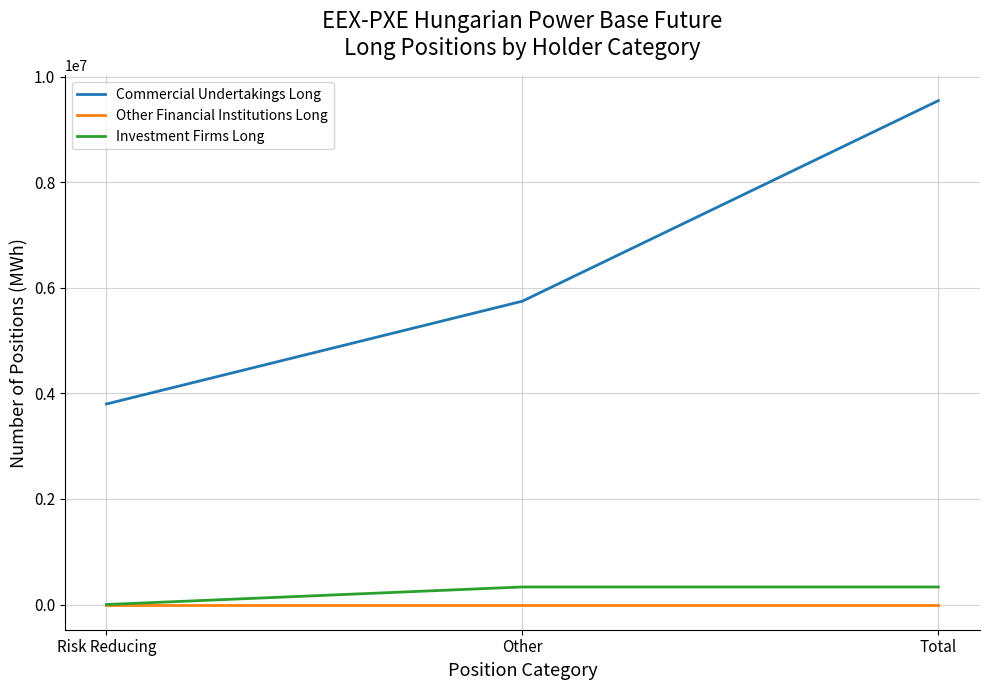

Rank the series by their maximum value, from highest to lowest.

Commercial Undertakings Long, Investment Firms Long, Other Financial Institutions Long